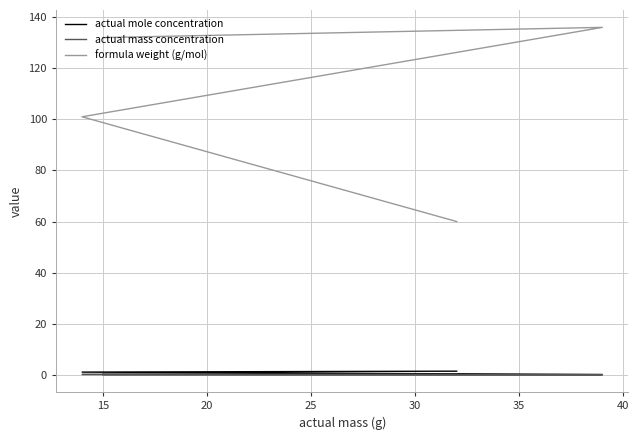

Which series has the widest spread of values?

formula weight (g/mol)